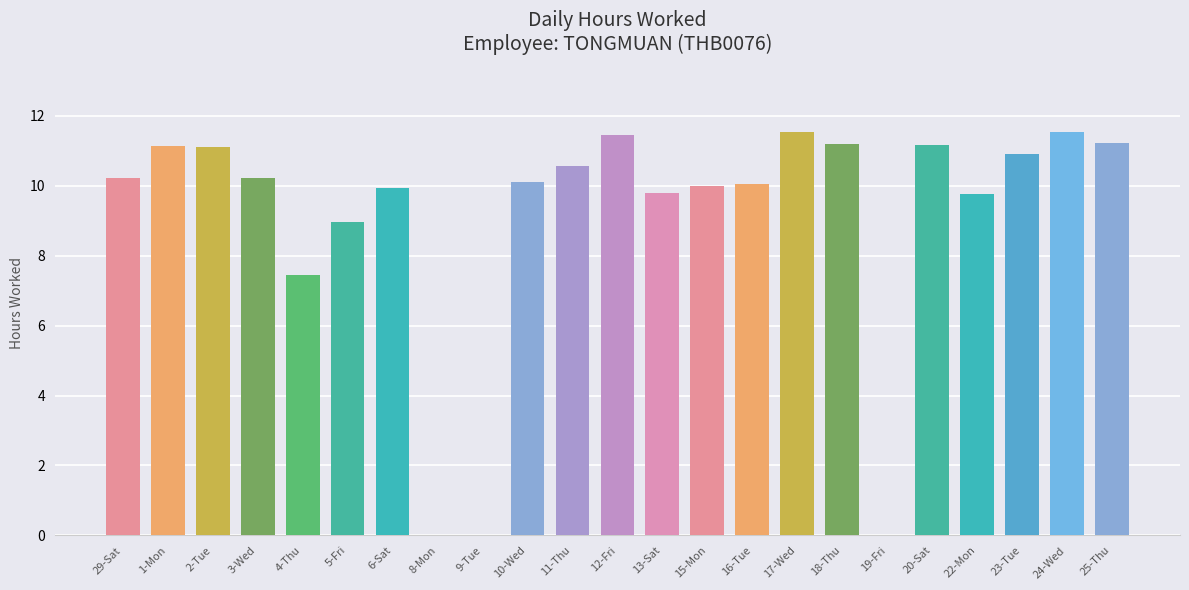

What is the greatest value displayed?

11.5